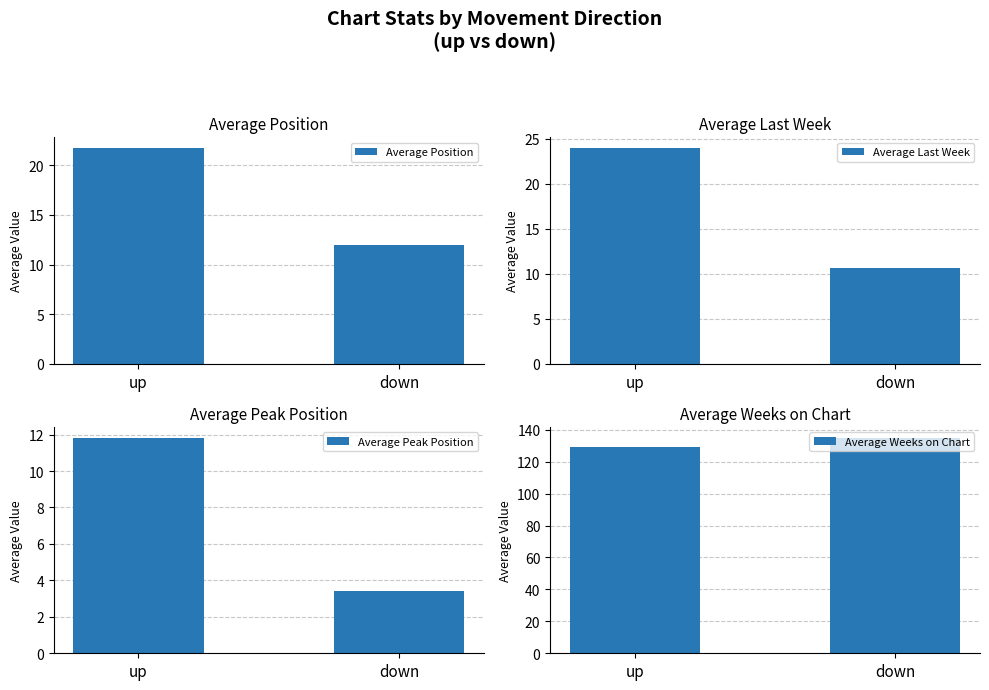

True or false: Average Weeks on Chart has a value of 44.7 at up.

False